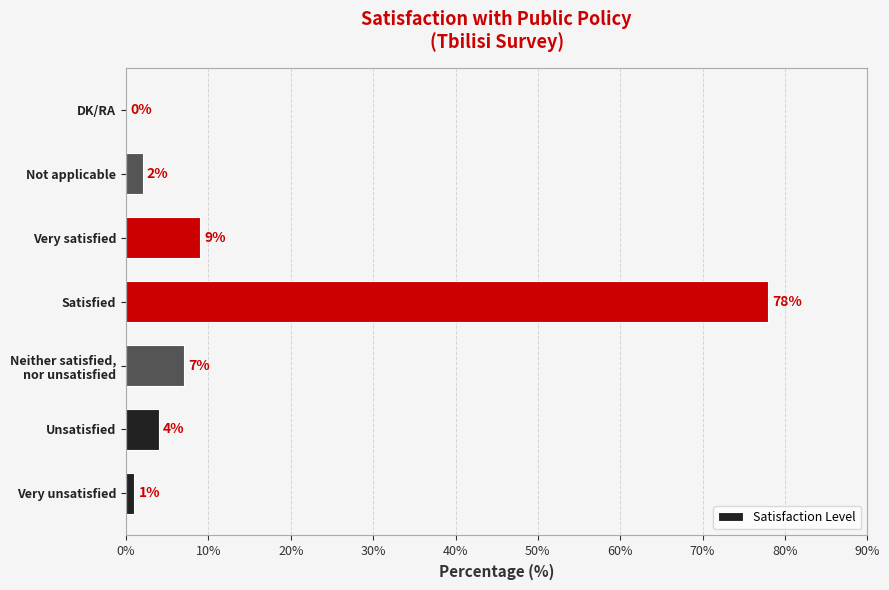

What is the sum of all values?

101